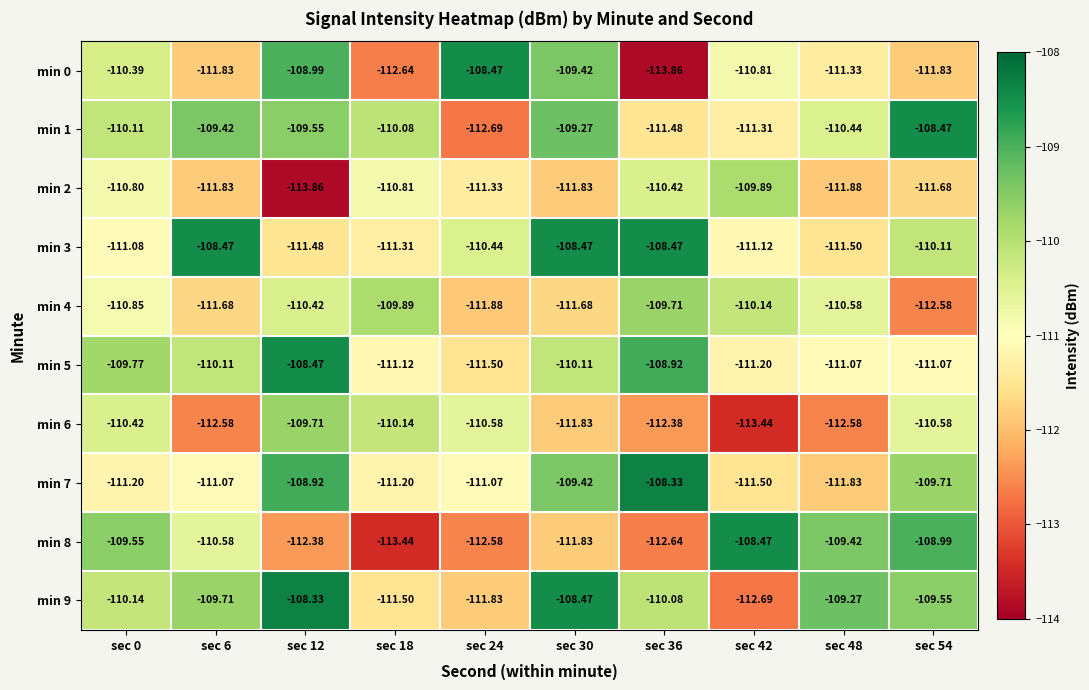

How many data points does each series have?

10